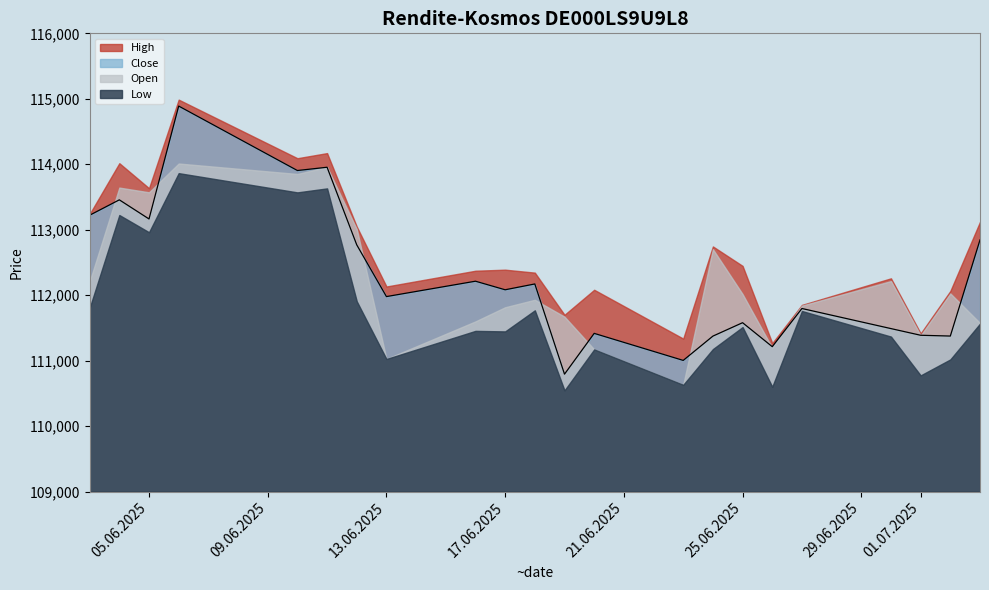

What is the maximum value for Low?

113864